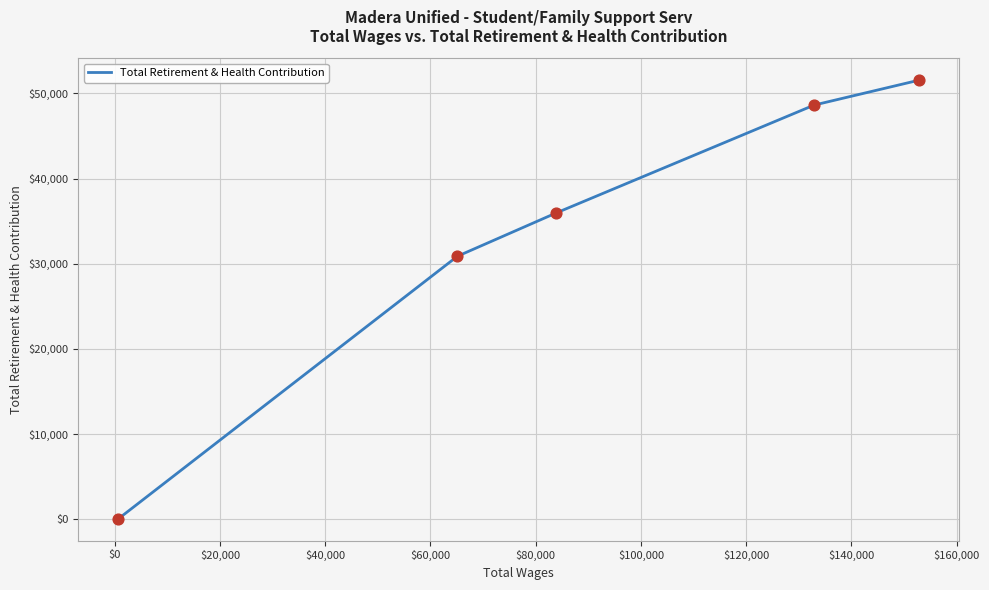

What is the average value?

33413